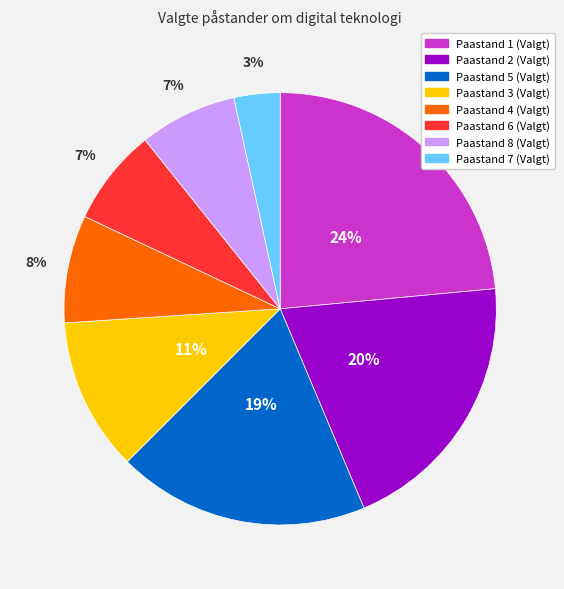

Count the number of slices in the pie.

8